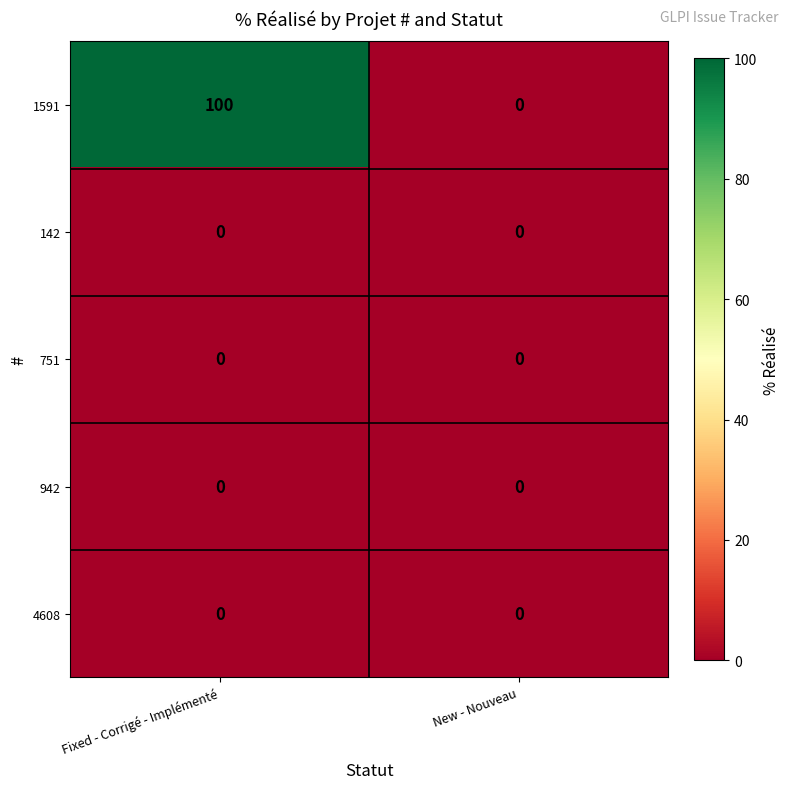

What is the difference between the highest and lowest values at Fixed - Corrigé - Implémenté?

100